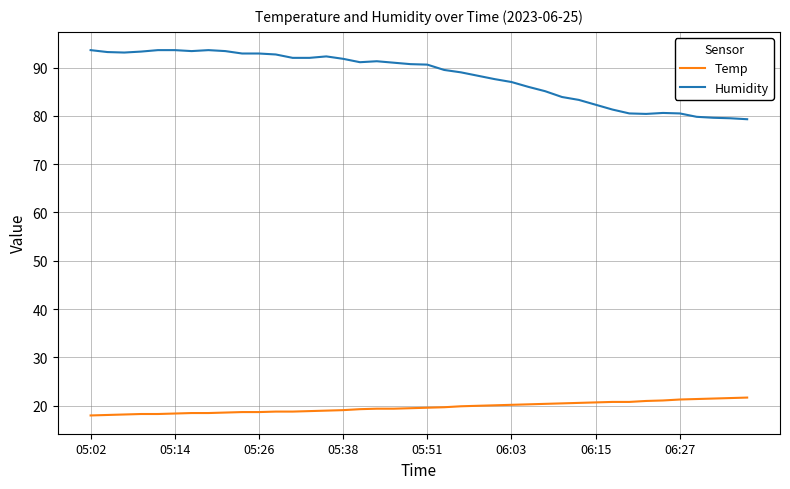

Does the chart display data point markers on the line(s)?

No